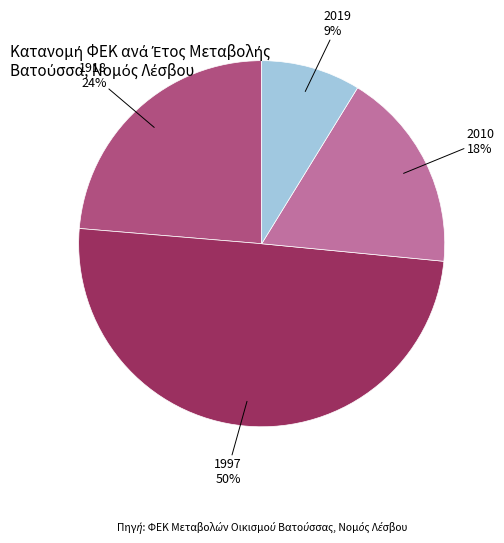

What percentage is the 1997 slice, to the nearest percent?

50%